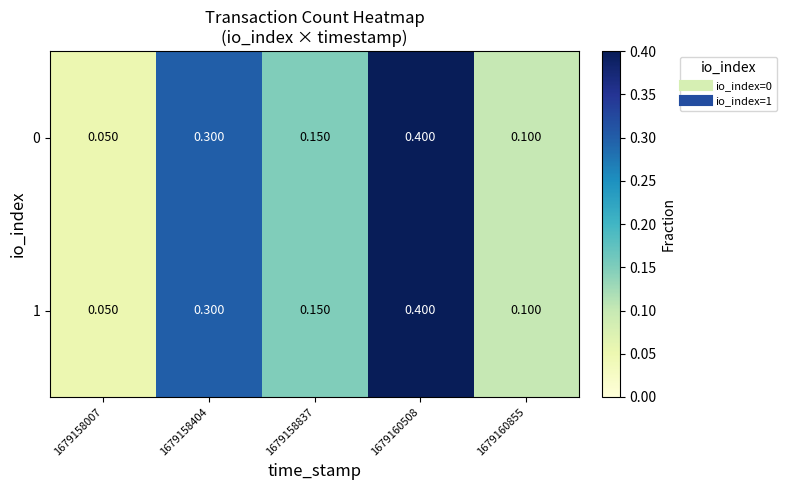

Is the value of 1 at 1679158007 greater than the value of 0 at 1679160508?

No